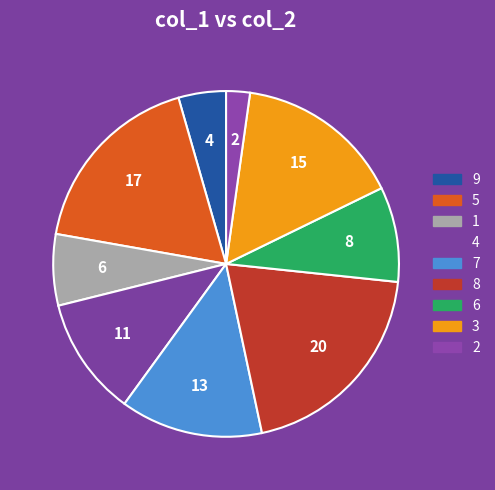

Is there a majority slice in this chart?

No